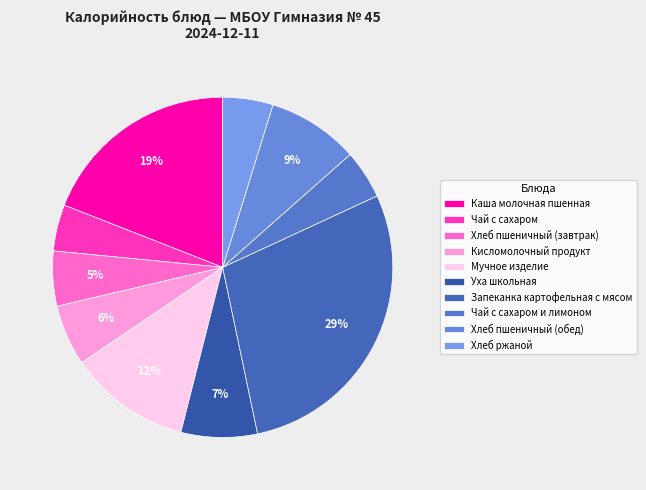

Which category has the biggest portion of the pie?

Запеканка картофельная с мясом